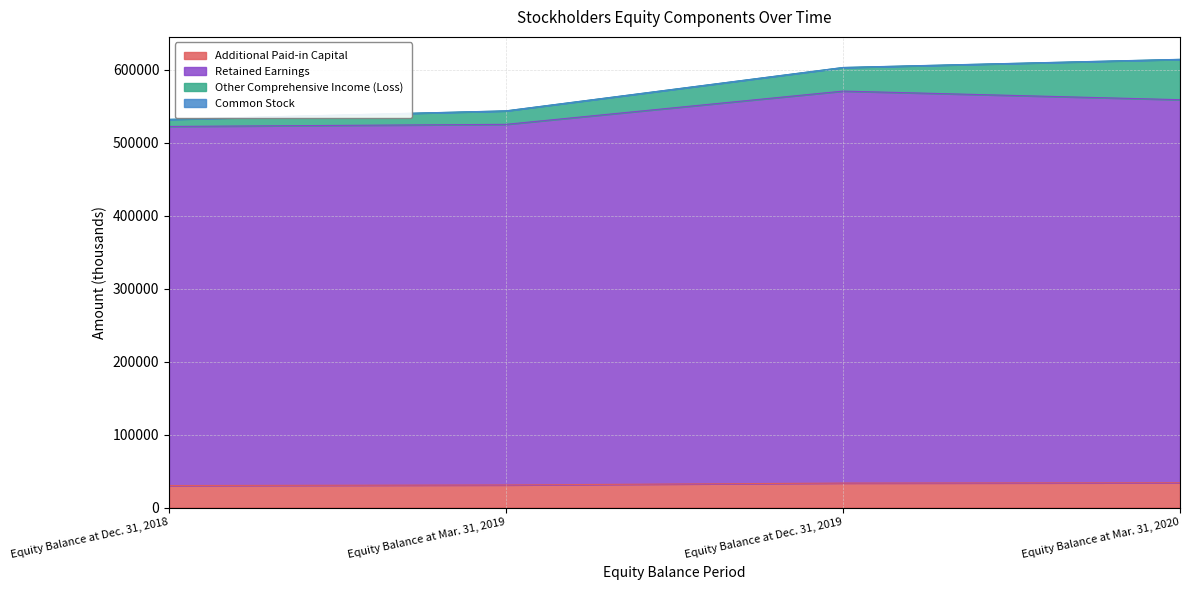

True or false: Retained Earnings has more than 1 interior local peaks.

False